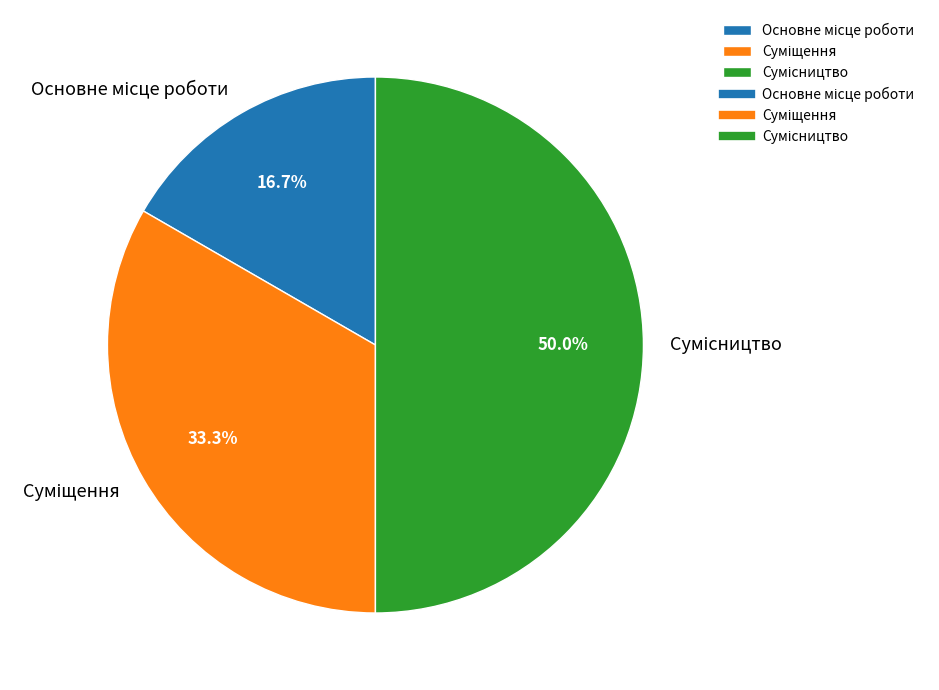

How many segments does this pie chart have?

3